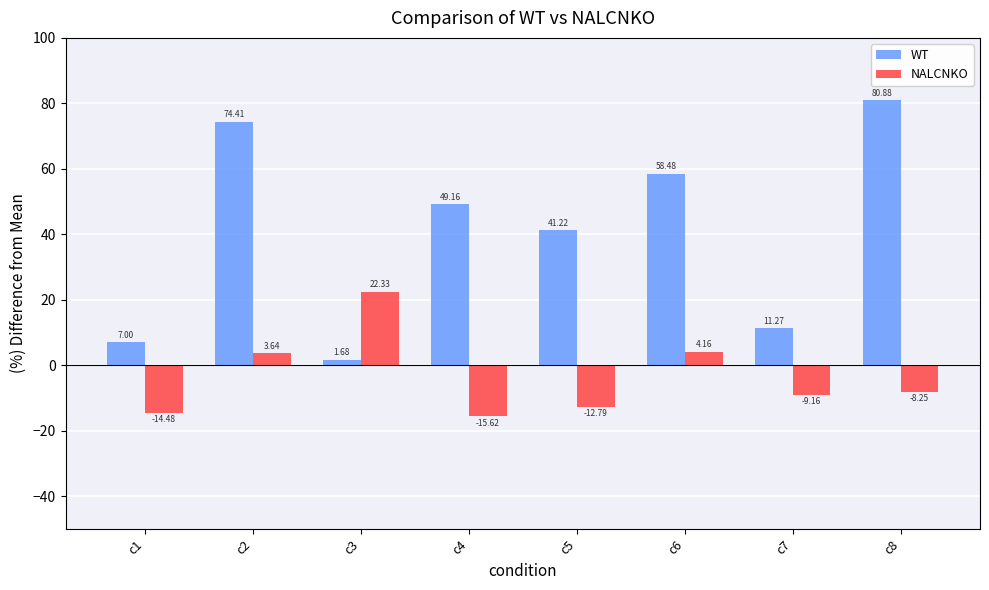

Rank the categories by NALCNKO value from highest to lowest.

c3, c6, c2, c8, c7, c5, c1, c4